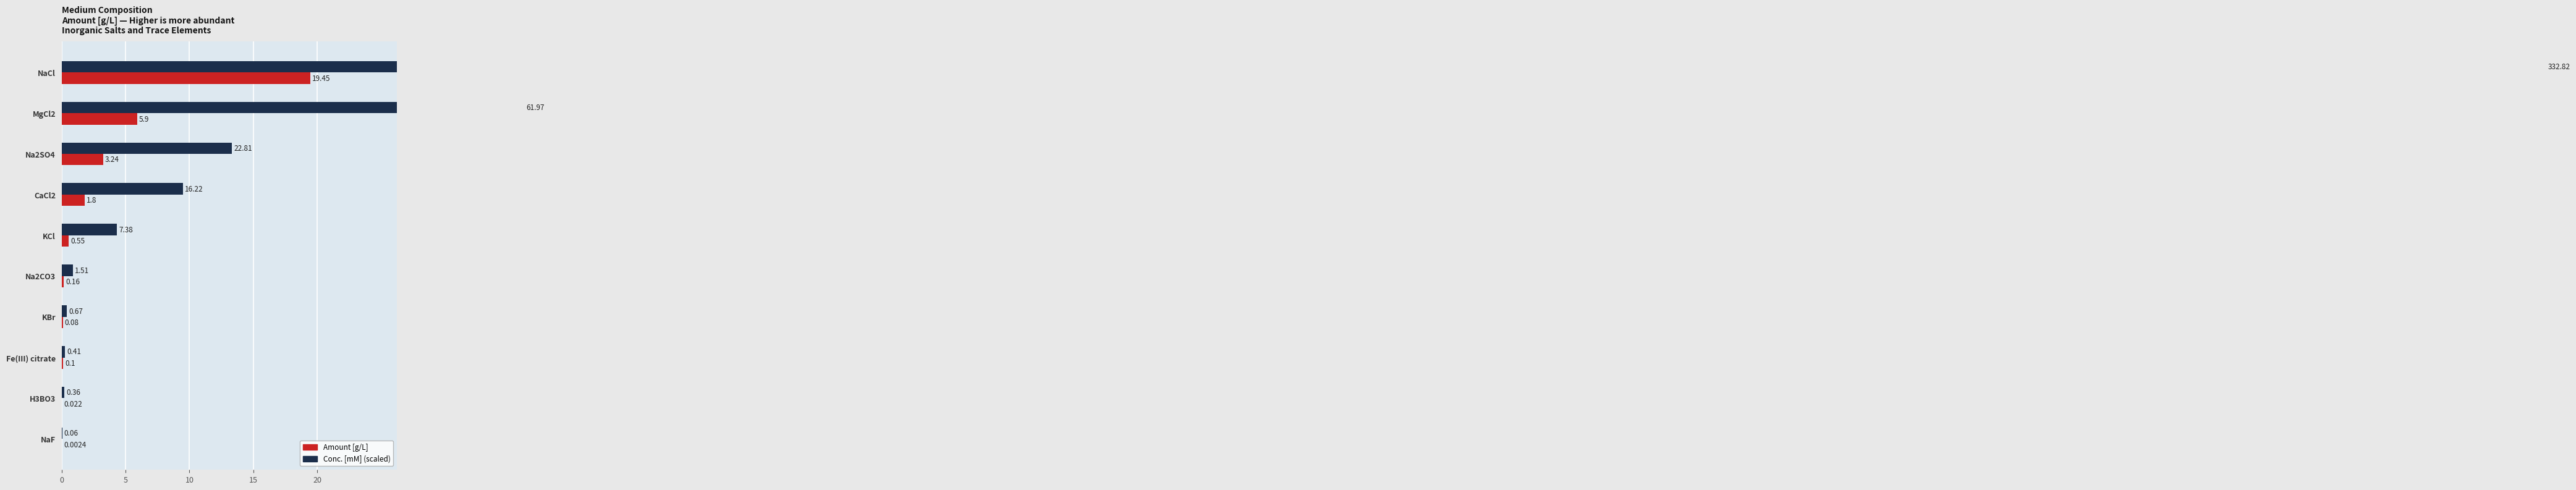

What is the spread (max minus min) of values at KCl?

3.8